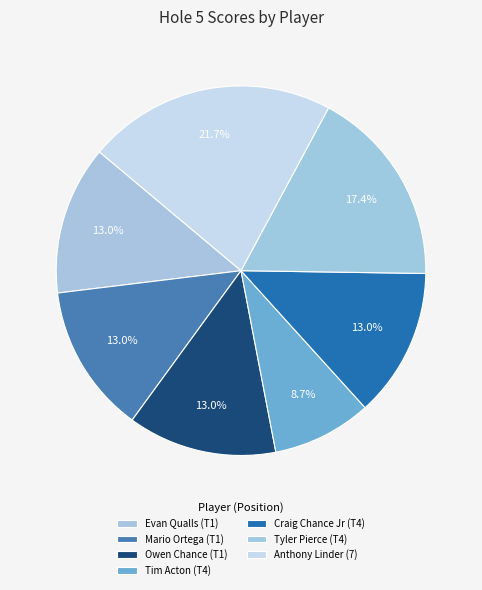

Is Craig Chance Jr (T4) the majority of the pie?

No